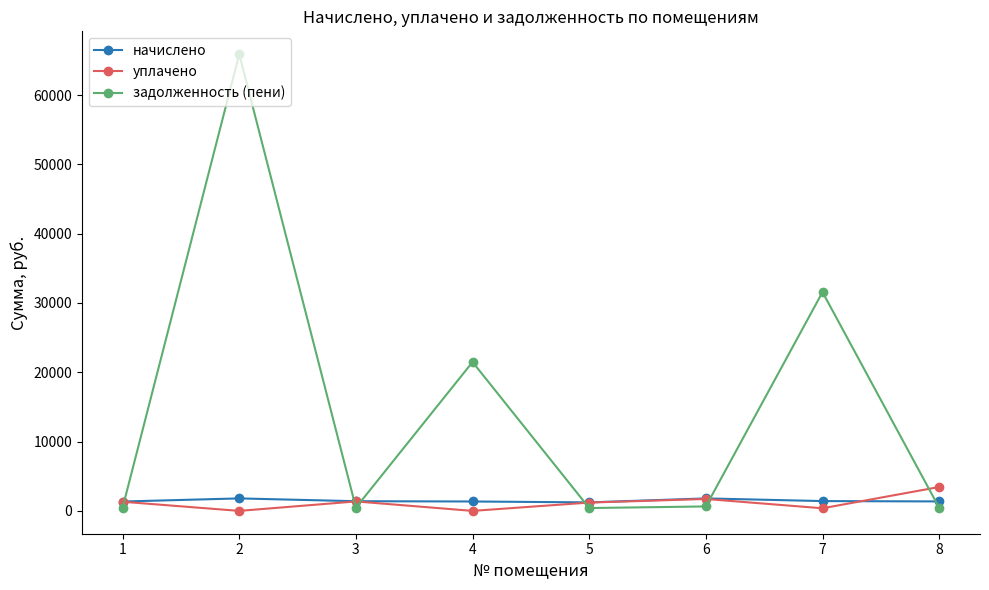

Where is задолженность (пени) nearest to the value 33158?

7